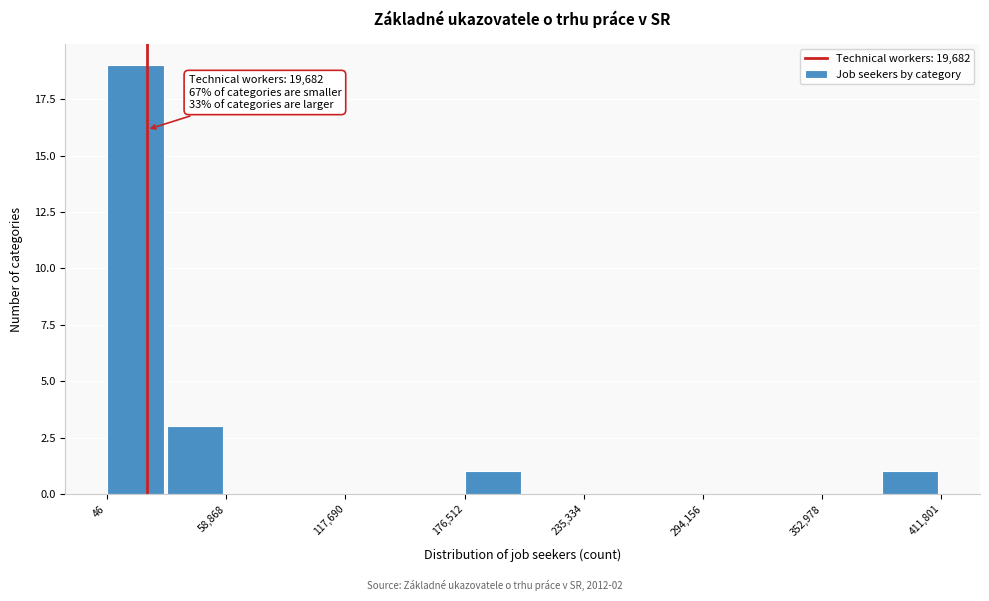

Read against the x-axis, roughly where is the centre of the tallest bar?

10000